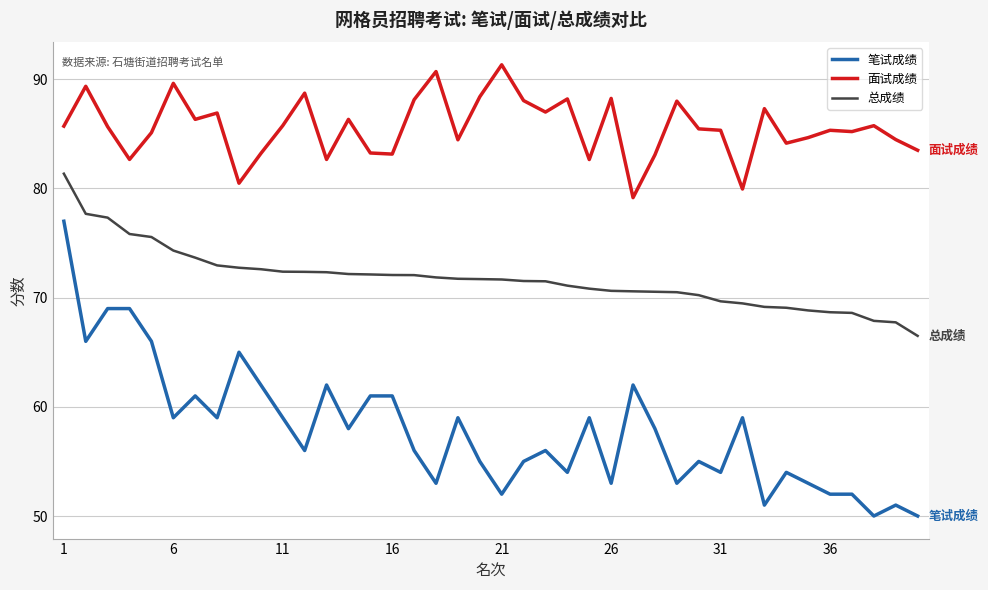

What is the minimum value for 总成绩?

66.5